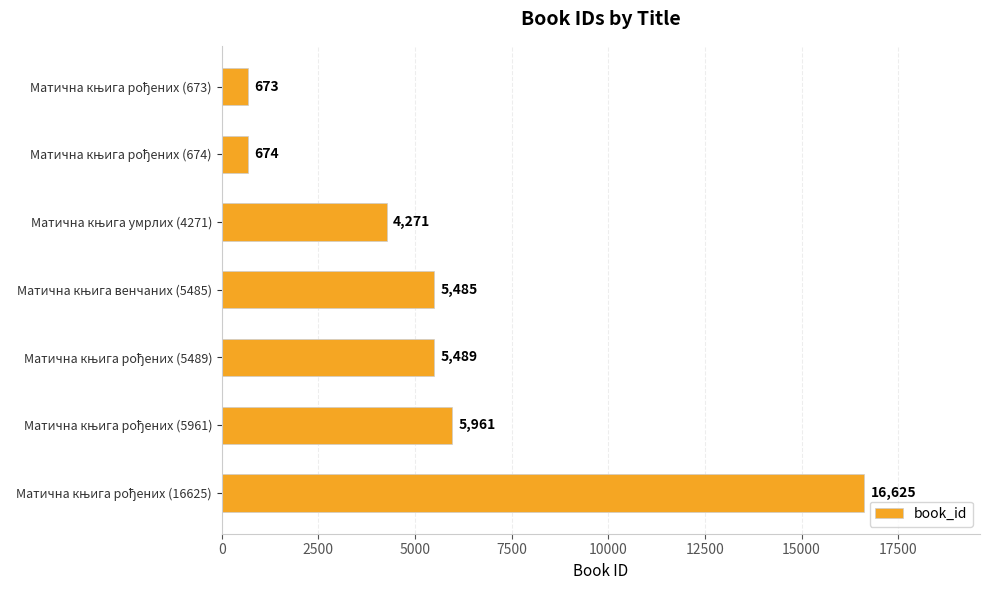

What is the smallest value displayed?

673